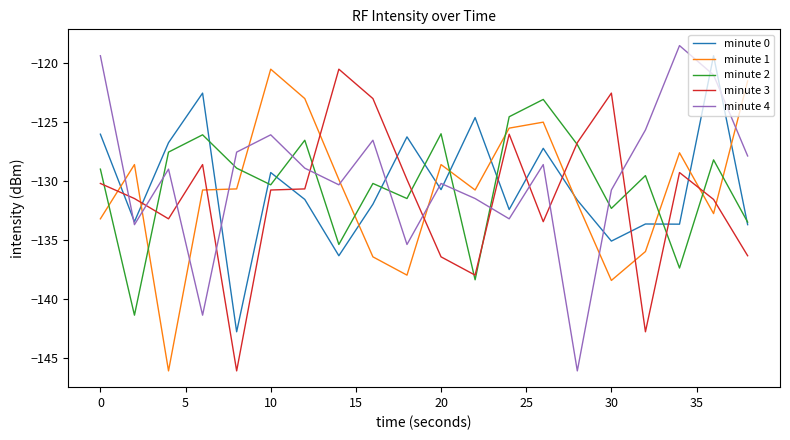

How many intersections are there between minute 2 and minute 4?

8